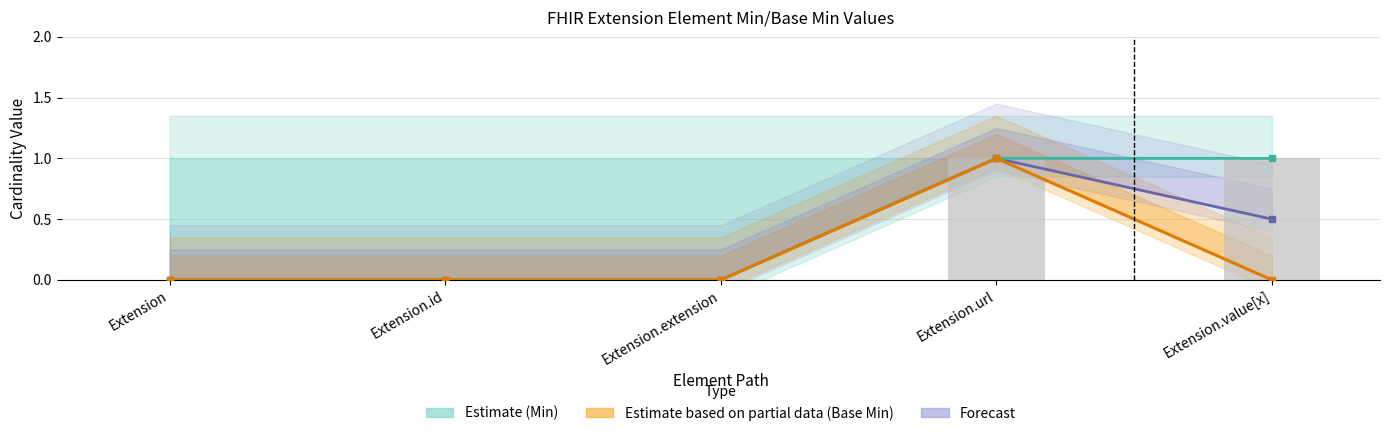

Where is Forecast nearest to the value 0?

Extension